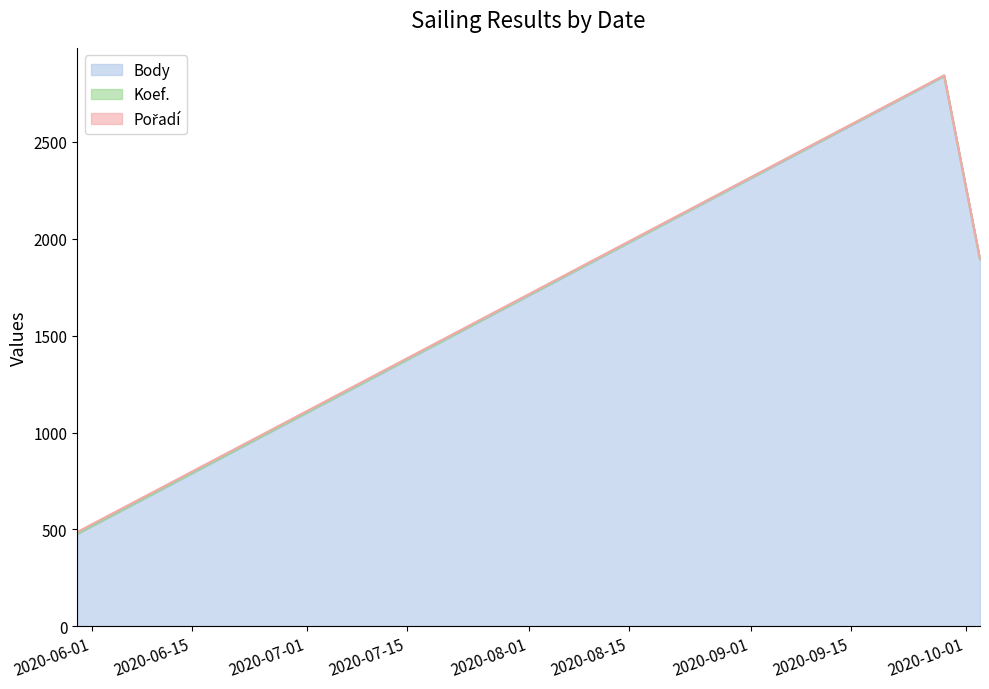

What are all the series names shown in the legend?

Body, Koef., Pořadí